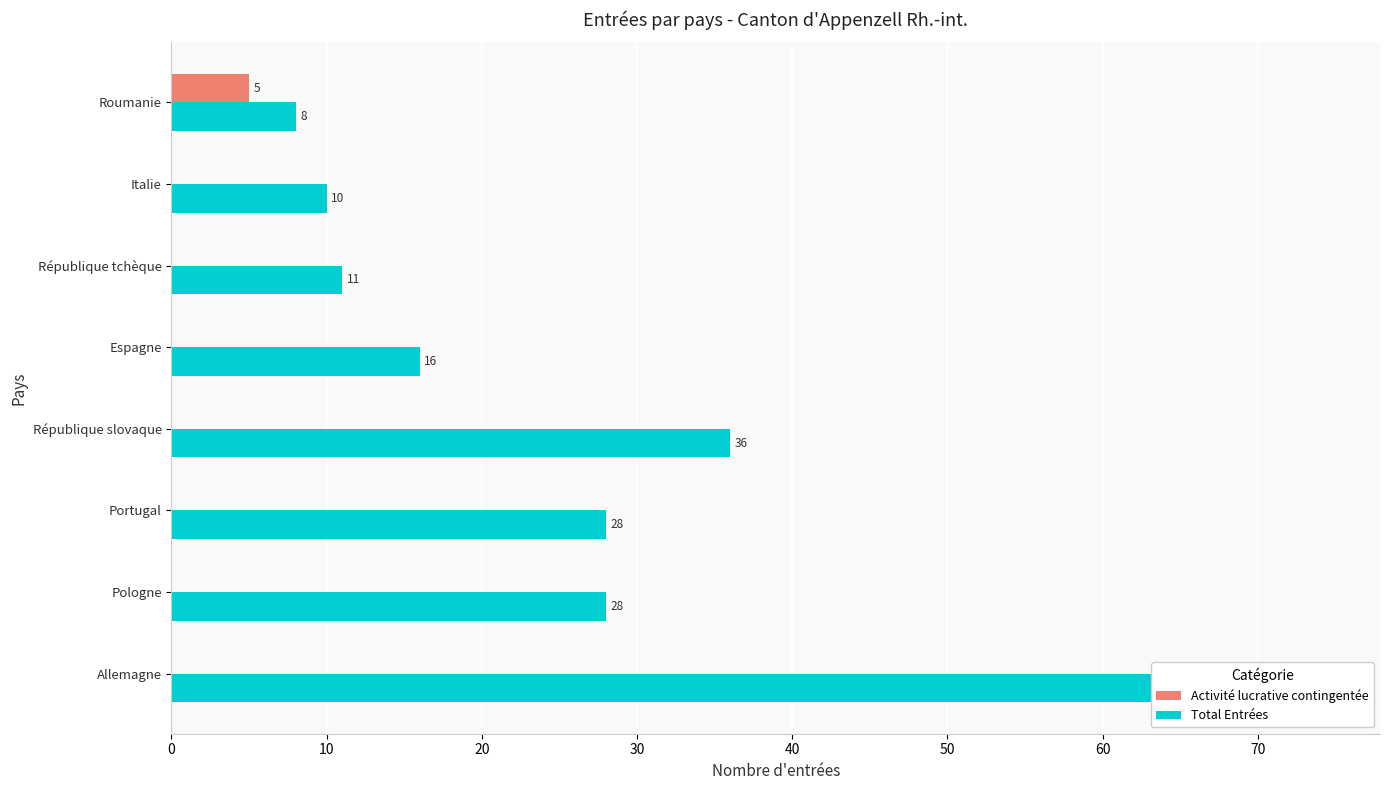

Rank the series at 60 from lowest to highest value.

Activité lucrative contingentée, Total Entrées